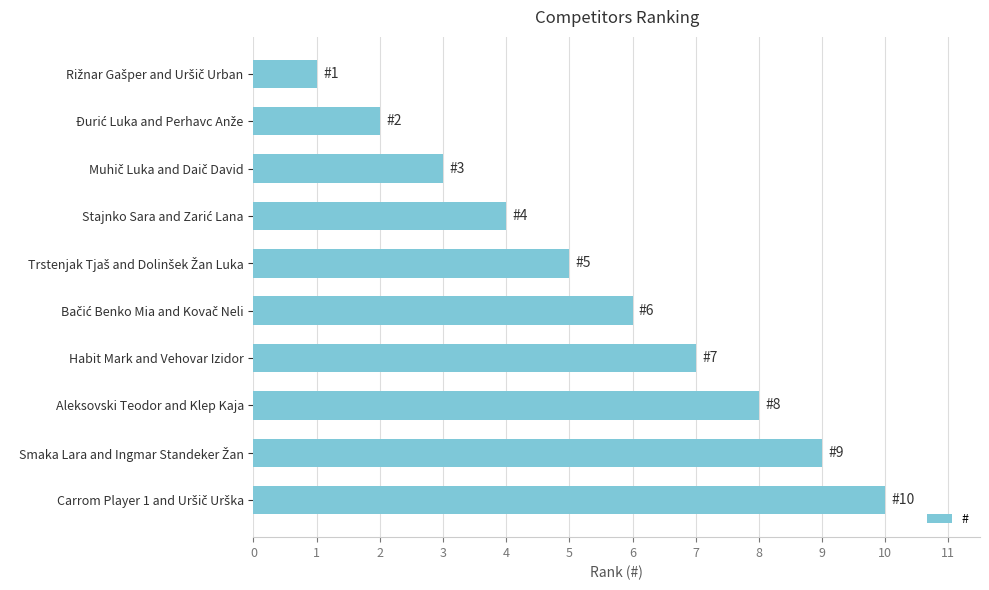

What is the sum of all values?

55